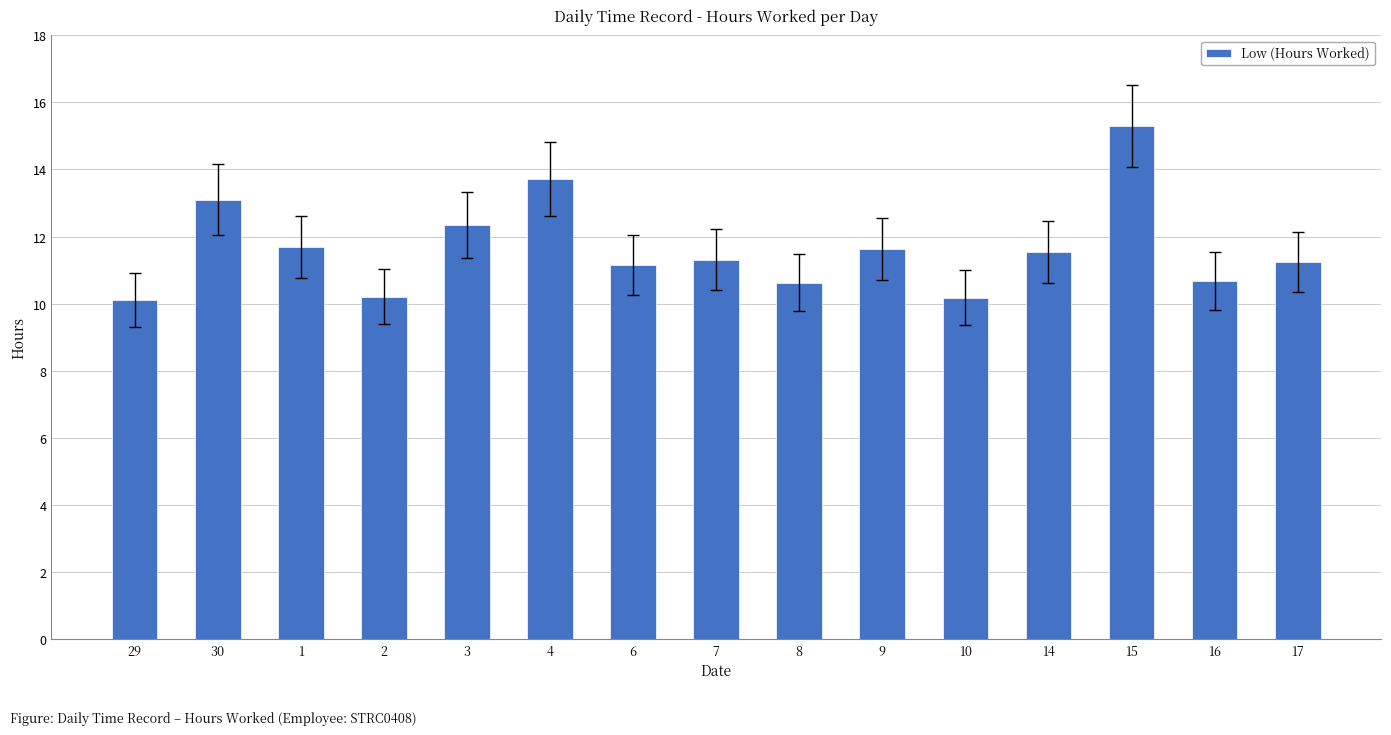

What is the value of the 15th bar from the left?

11.2